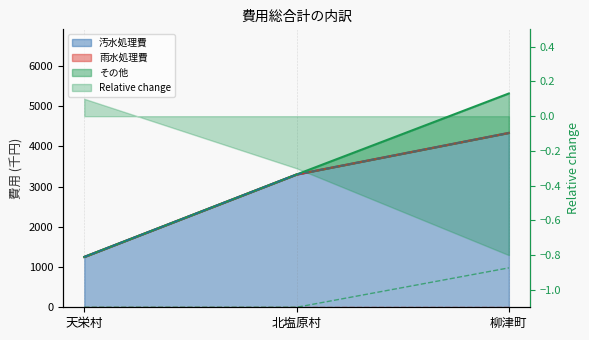

What is the total value across all series at 天栄村?

1252